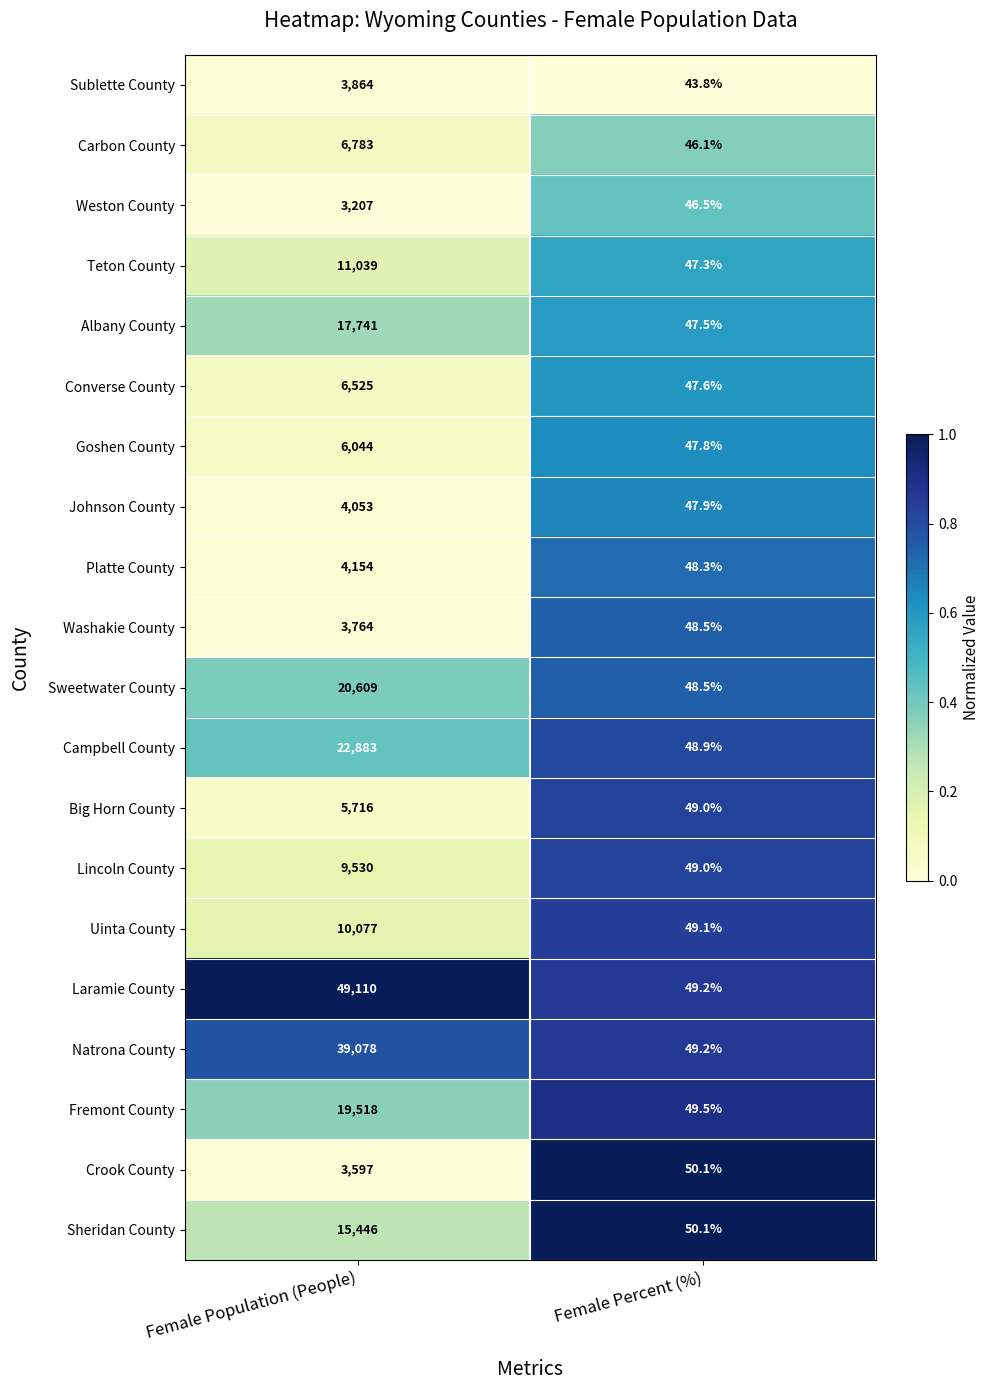

Which series changed the most between Female Population (People) and Female Percent (%)?

Laramie County